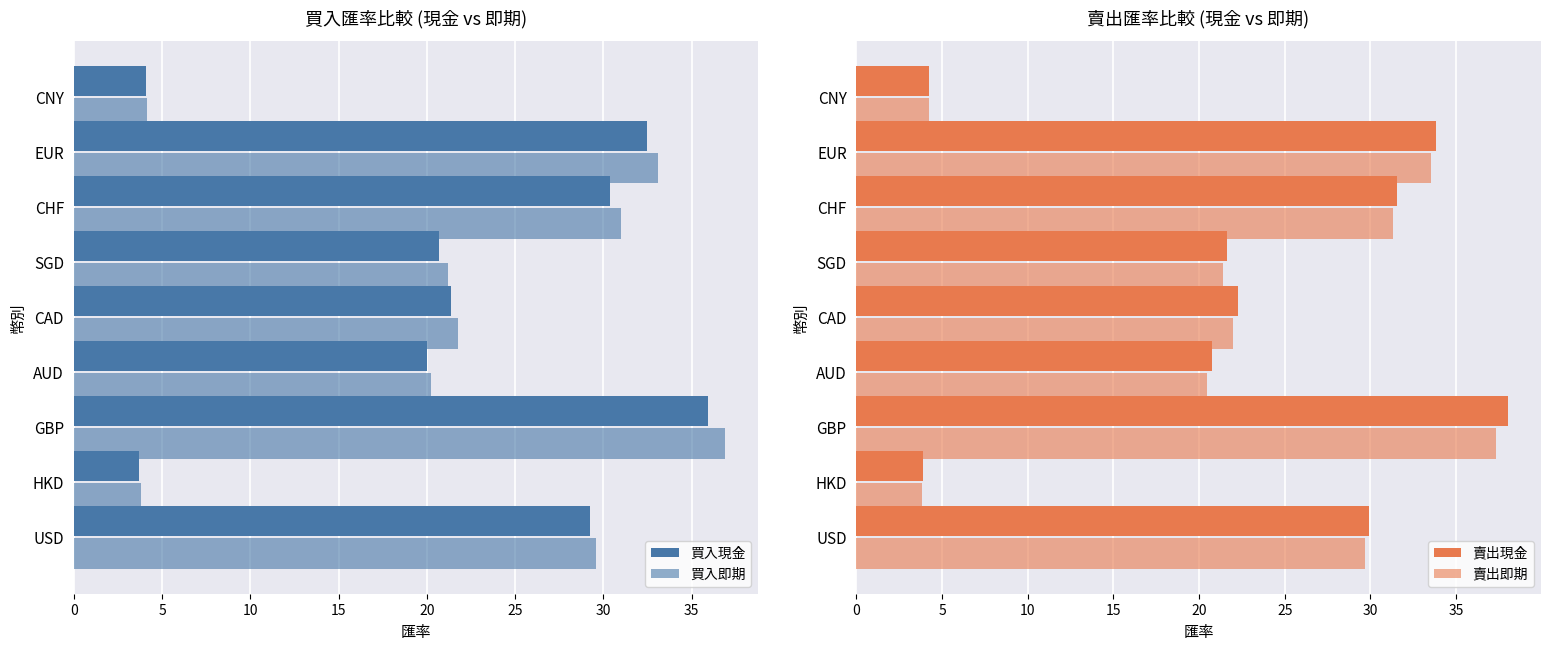

What value does the 買入現金 series have at CAD?

21.4